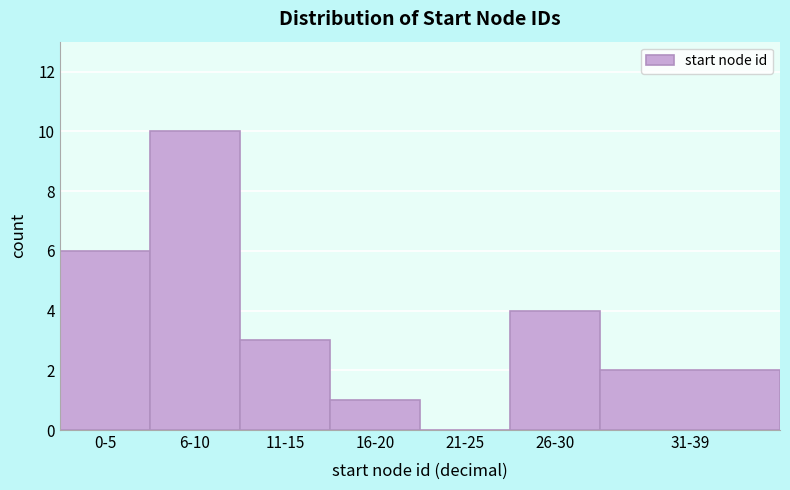

Reading left to right, what are all the values shown in this chart?

0-5=6	6-10=10	11-15=3	16-20=1	21-25=0	26-30=4	31-39=2